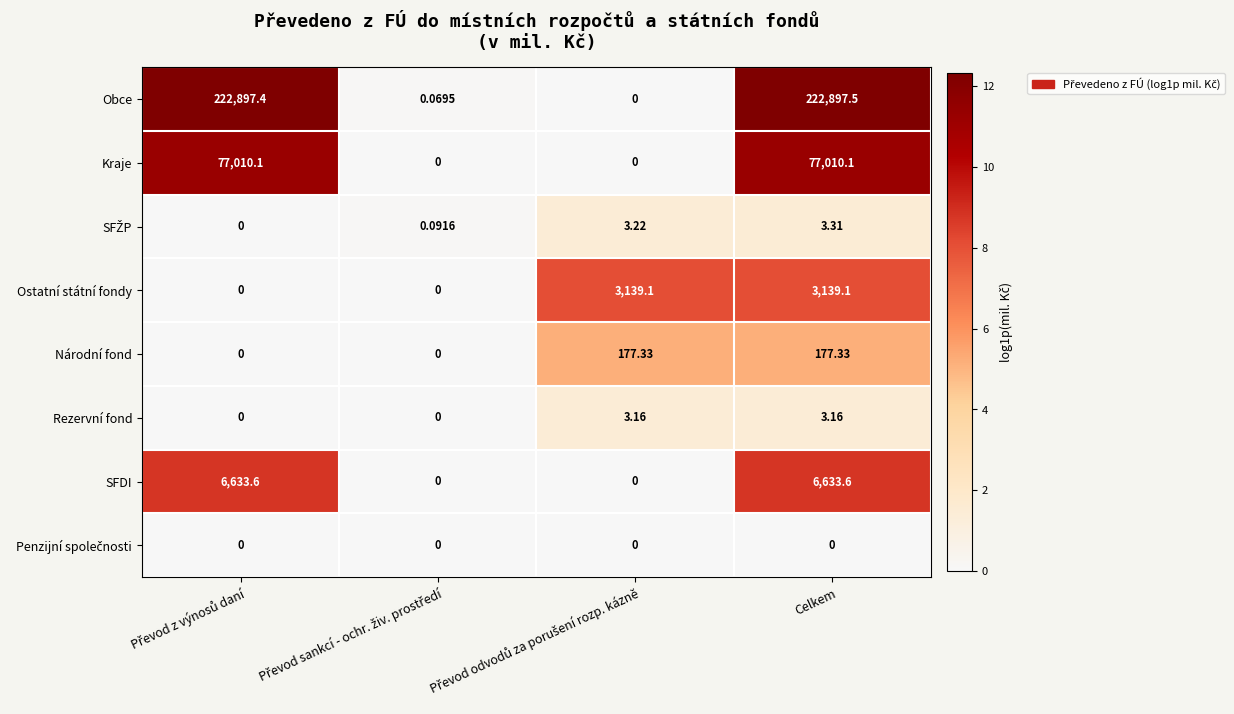

What is the maximum value shown in the chart?

222897.5